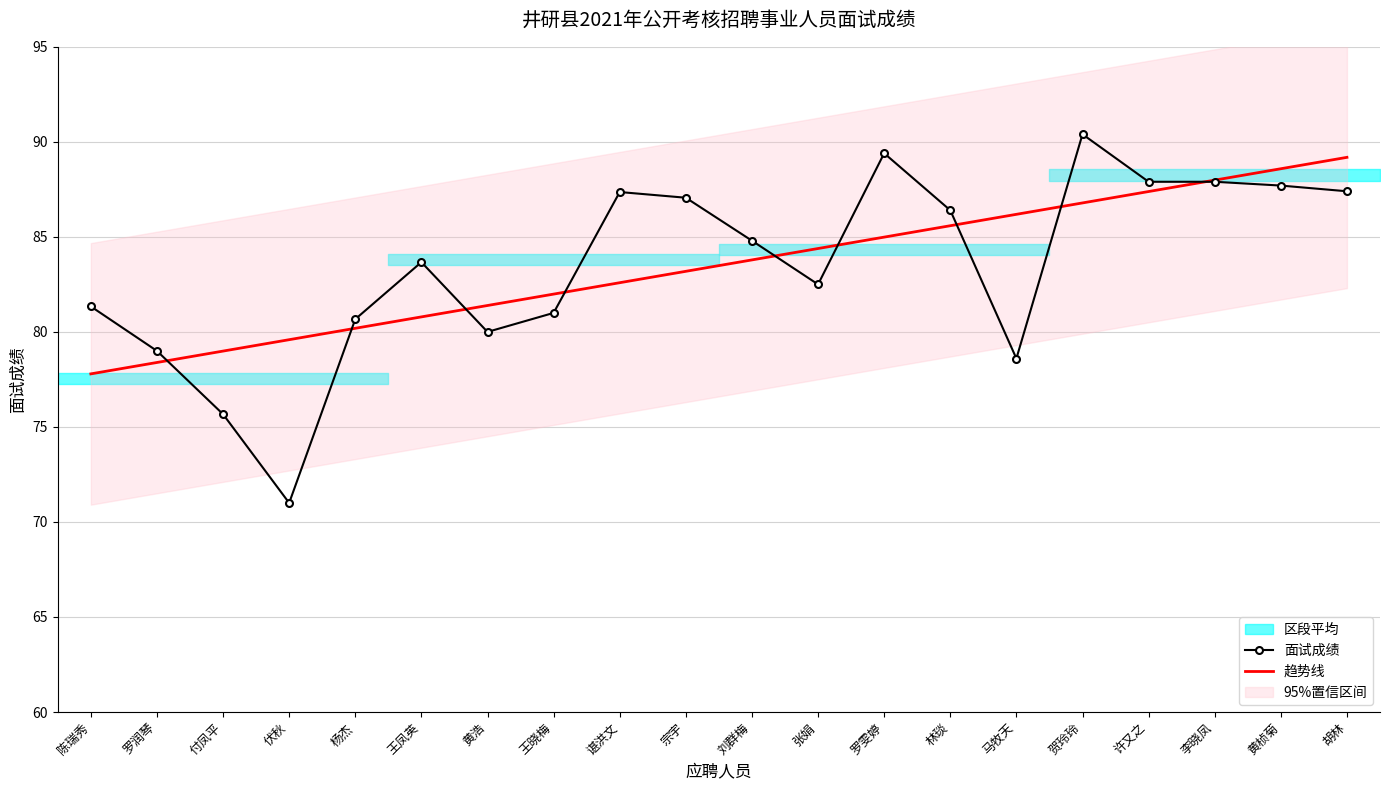

In 面试成绩, how many points are lower than both neighbors (excluding endpoints)?

4